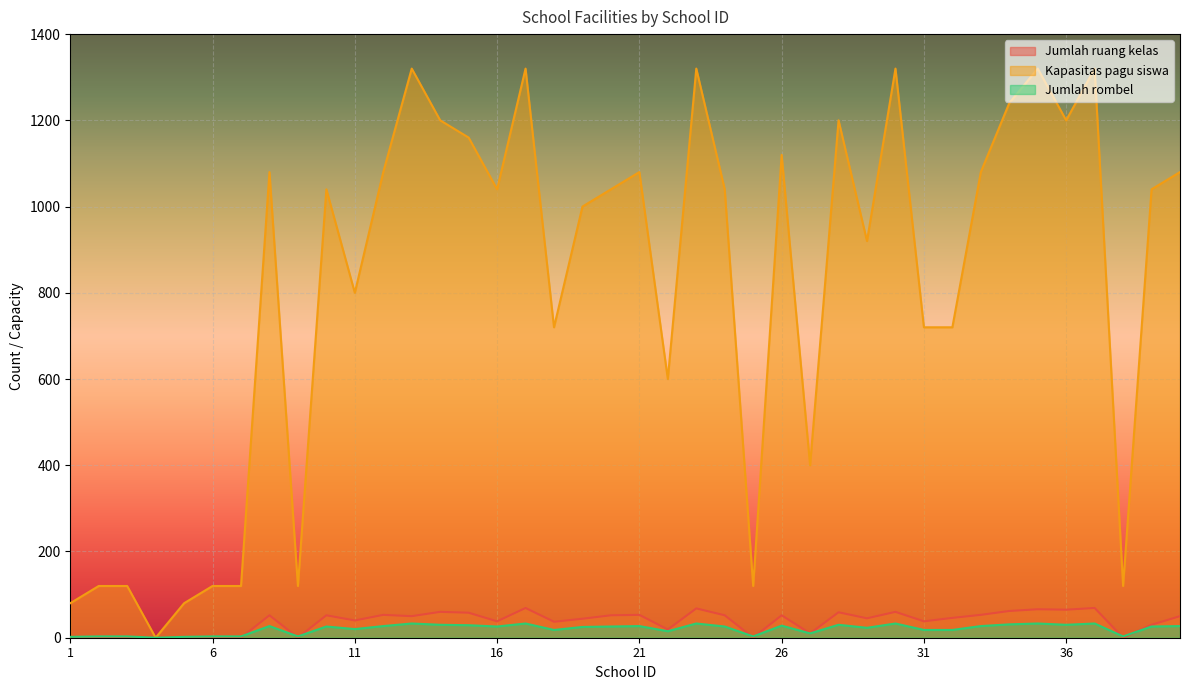

What is the sum of the Jumlah ruang kelas values at 12 and 40?

103